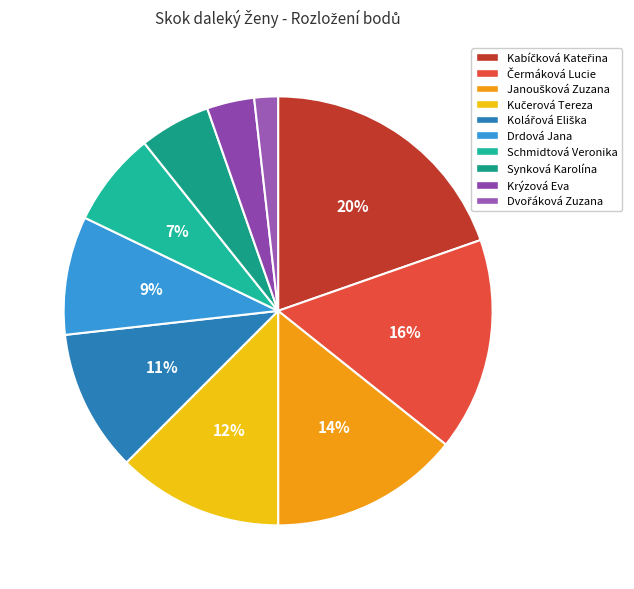

Does any single category account for the majority?

No